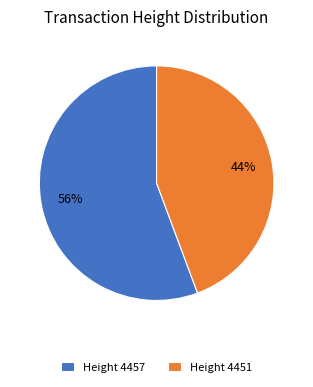

Which slice represents more than half of the pie?

Height 4457